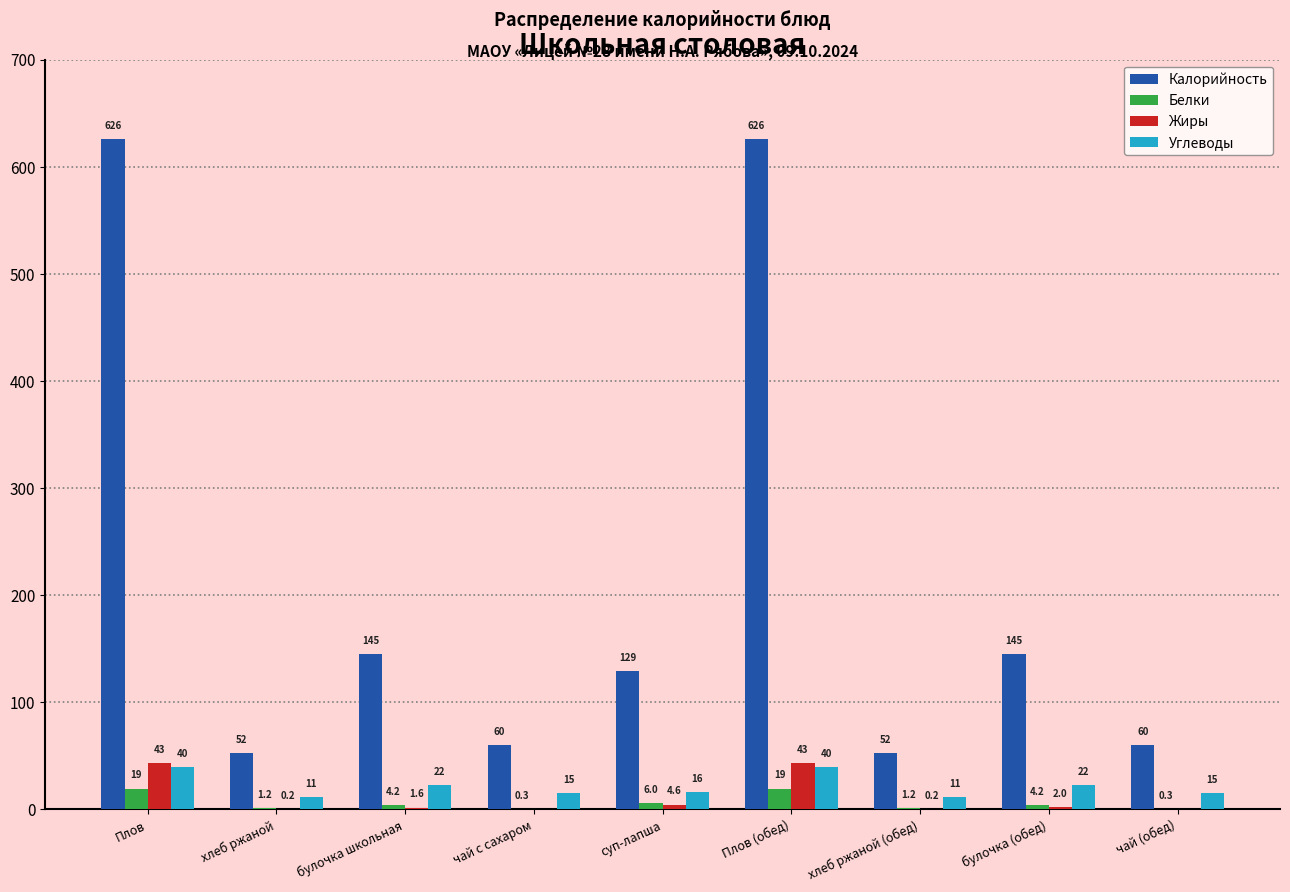

What is the highest value of the Жиры series?

43.2